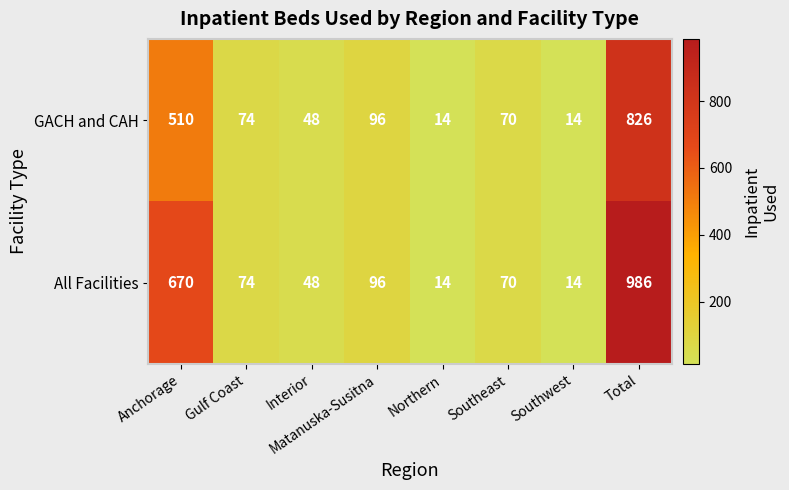

Is it true that All Facilities equals 48 at Interior?

True